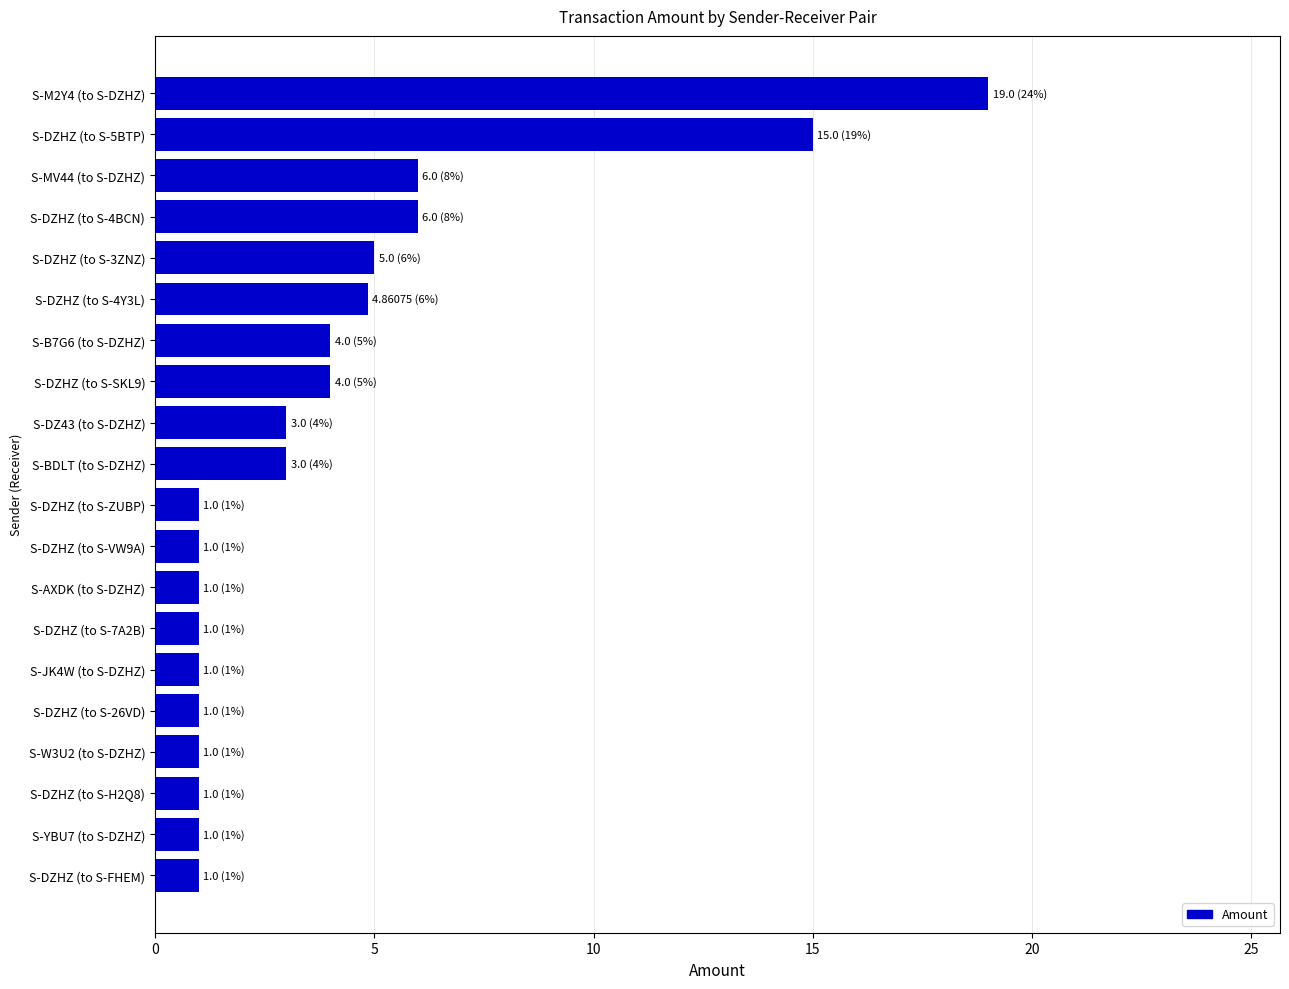

Which label corresponds to the largest value in the chart?

S-M2Y4 (to S-DZHZ)